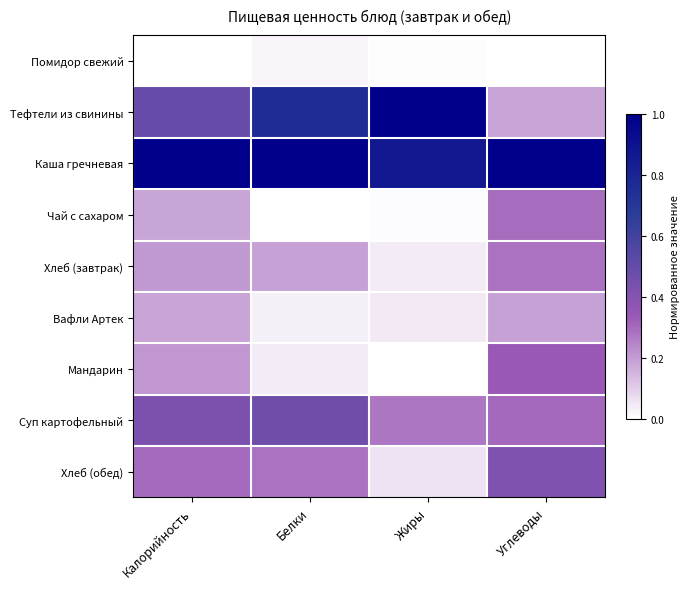

Reading left to right, list all the values displayed in this chart.

Помидор свежий: Калорийность=0.0	Белки=0.0	Жиры=0.0	Углеводы=0.0
Тефтели из свинины: Калорийность=0.5	Белки=0.8	Жиры=1.0	Углеводы=0.2
Каша гречневая: Калорийность=1.0	Белки=1.0	Жиры=0.9	Углеводы=1.0
Чай с сахаром: Калорийность=0.2	Белки=0.0	Жиры=0.0	Углеводы=0.3
Хлеб (завтрак): Калорийность=0.2	Белки=0.2	Жиры=0.0	Углеводы=0.3
Вафли Артек: Калорийность=0.2	Белки=0.0	Жиры=0.0	Углеводы=0.2
Мандарин: Калорийность=0.2	Белки=0.0	Жиры=0.0	Углеводы=0.3
Суп картофельный: Калорийность=0.4	Белки=0.5	Жиры=0.3	Углеводы=0.3
Хлеб (обед): Калорийность=0.3	Белки=0.3	Жиры=0.1	Углеводы=0.4